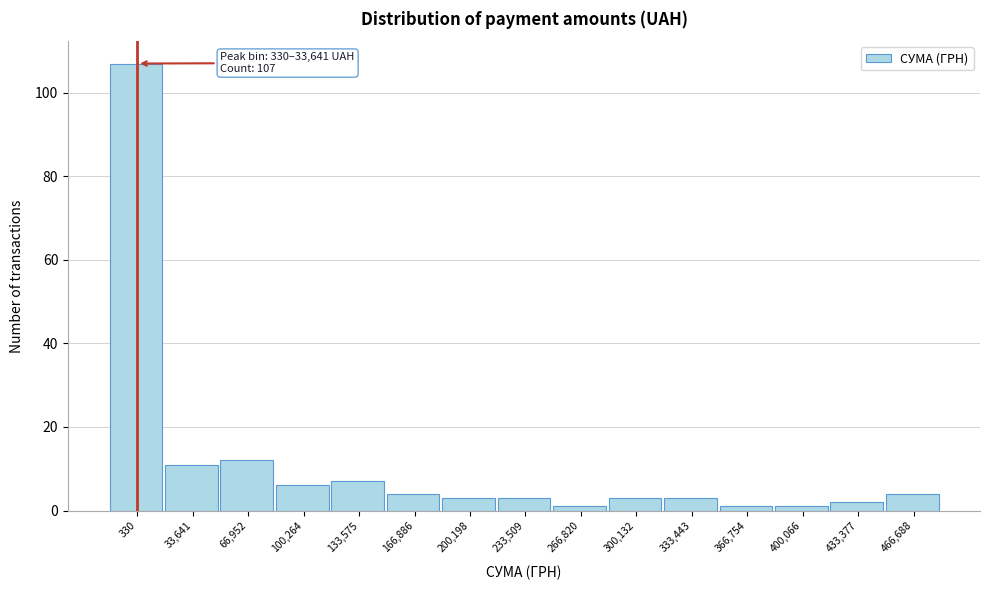

Reading left to right, transcribe all the data shown in this chart.

107	11	12	6	7	4	3	3	1	3	3	1	1	2	4